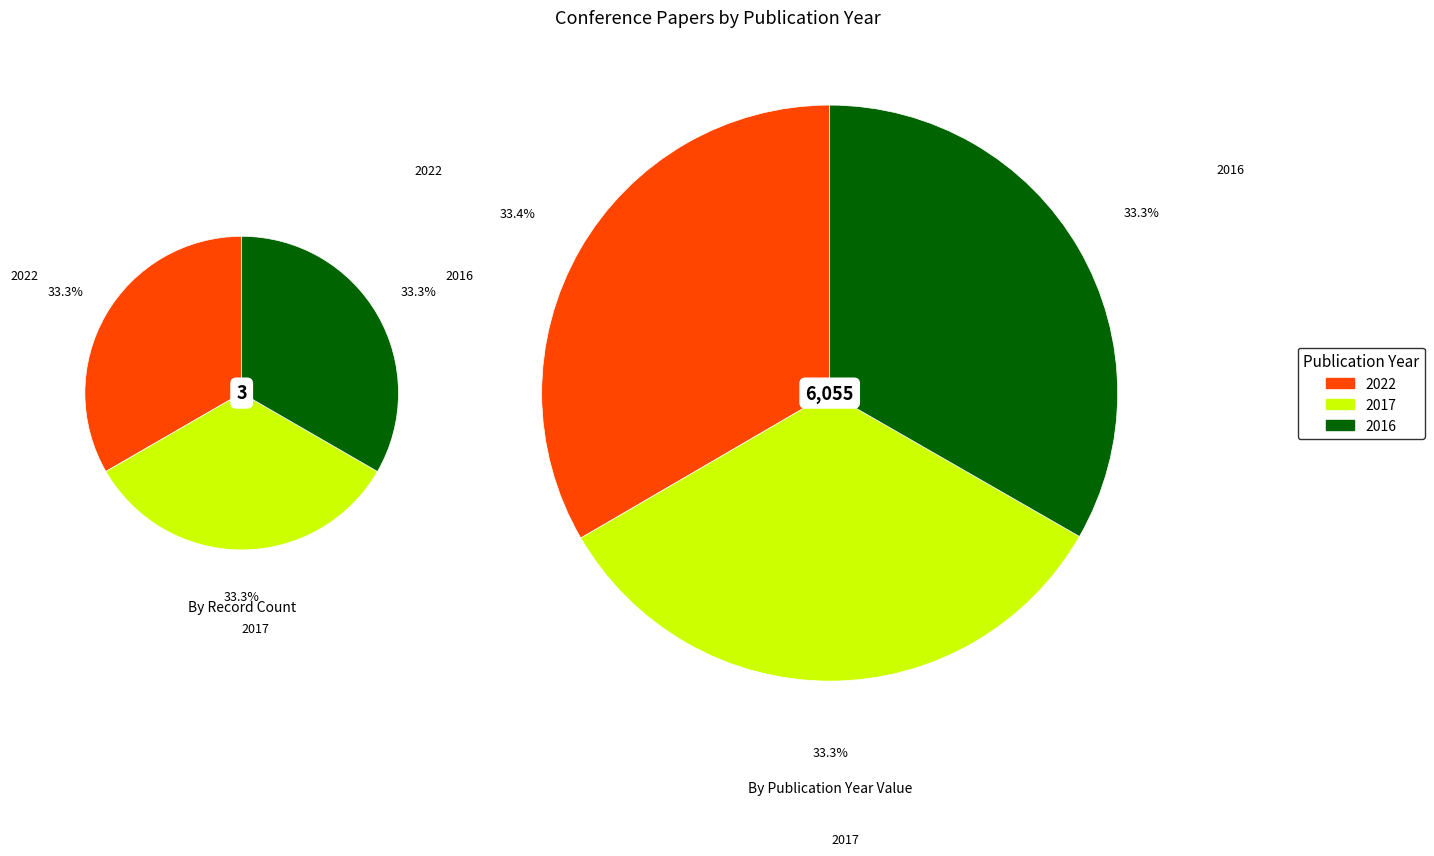

Rank the categories by value from highest to lowest.

2022, 2017, 2016